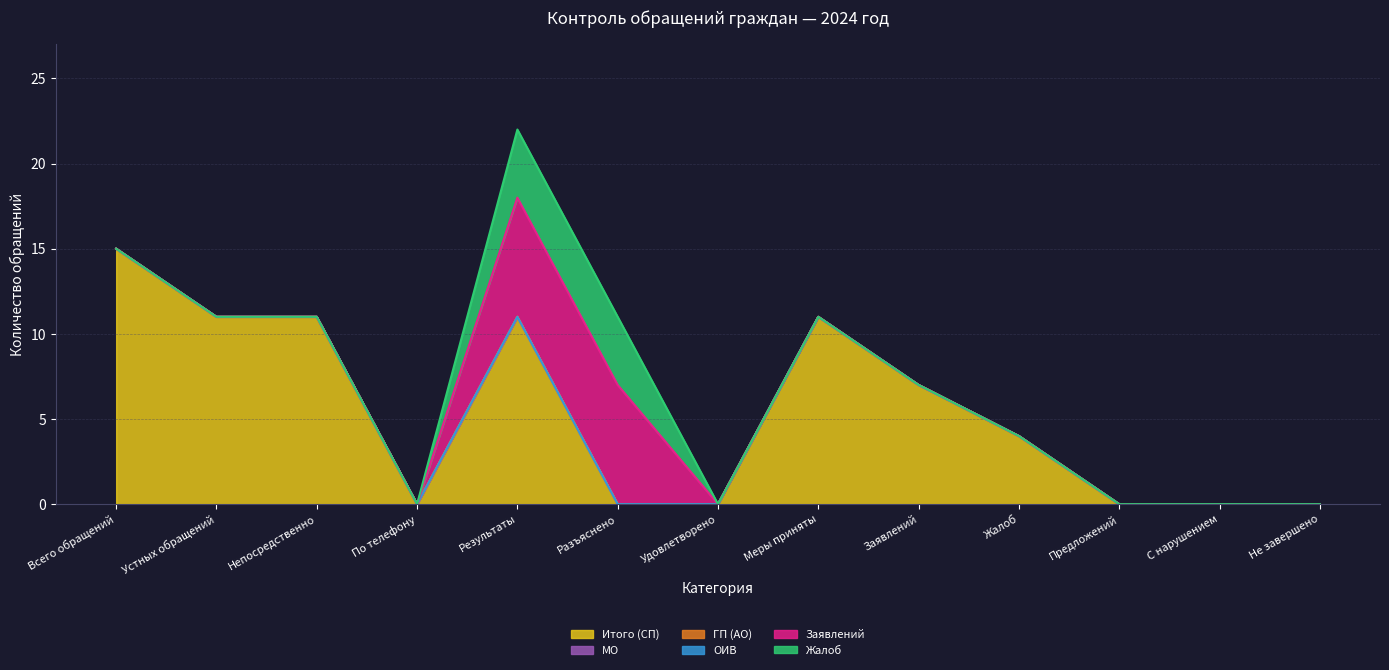

Reading right to left, extract all data points from this chart.

Итого (СП): Не завершено=0	С нарушением=0	Предложений=0	Жалоб=4	Заявлений=7	Меры приняты=11	Удовлетворено=0	Разъяснено=0	Результаты=11	По телефону=0	Непосредственно=11	Устных обращений=11	Всего обращений=15
МО: Не завершено=0	С нарушением=0	Предложений=0	Жалоб=0	Заявлений=0	Меры приняты=0	Удовлетворено=0	Разъяснено=0	Результаты=0	По телефону=0	Непосредственно=0	Устных обращений=0	Всего обращений=0
ГП (АО): Не завершено=0	С нарушением=0	Предложений=0	Жалоб=0	Заявлений=0	Меры приняты=0	Удовлетворено=0	Разъяснено=0	Результаты=0	По телефону=0	Непосредственно=0	Устных обращений=0	Всего обращений=0
ОИВ: Не завершено=0	С нарушением=0	Предложений=0	Жалоб=0	Заявлений=0	Меры приняты=0	Удовлетворено=0	Разъяснено=0	Результаты=0	По телефону=0	Непосредственно=0	Устных обращений=0	Всего обращений=0
Заявлений: Не завершено=0	С нарушением=0	Предложений=0	Жалоб=0	Заявлений=0	Меры приняты=0	Удовлетворено=0	Разъяснено=7	Результаты=7	По телефону=0	Непосредственно=0	Устных обращений=0	Всего обращений=0
Жалоб: Не завершено=0	С нарушением=0	Предложений=0	Жалоб=0	Заявлений=0	Меры приняты=0	Удовлетворено=0	Разъяснено=4	Результаты=4	По телефону=0	Непосредственно=0	Устных обращений=0	Всего обращений=0